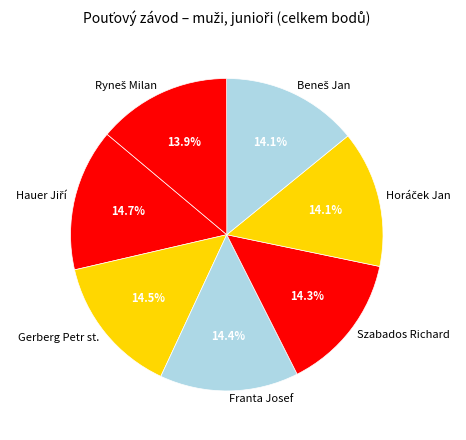

How many segments does this pie chart have?

7